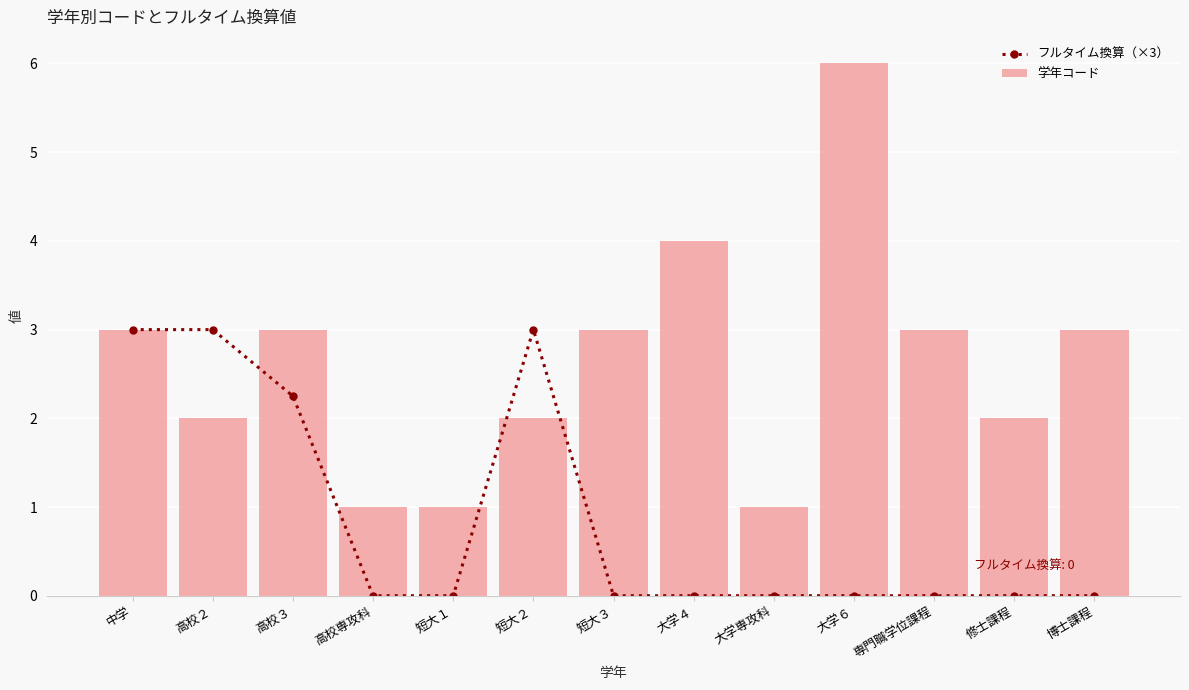

Count the number of categories in the chart.

13